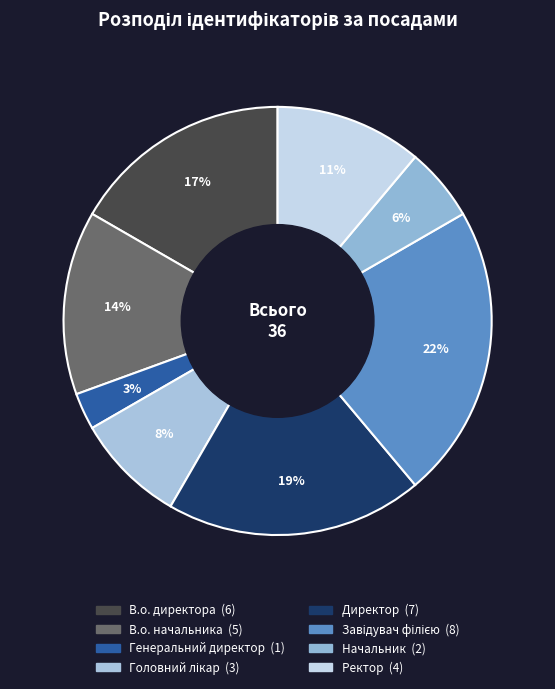

To the nearest percent, what is the difference between the largest and smallest slice percentages?

19%